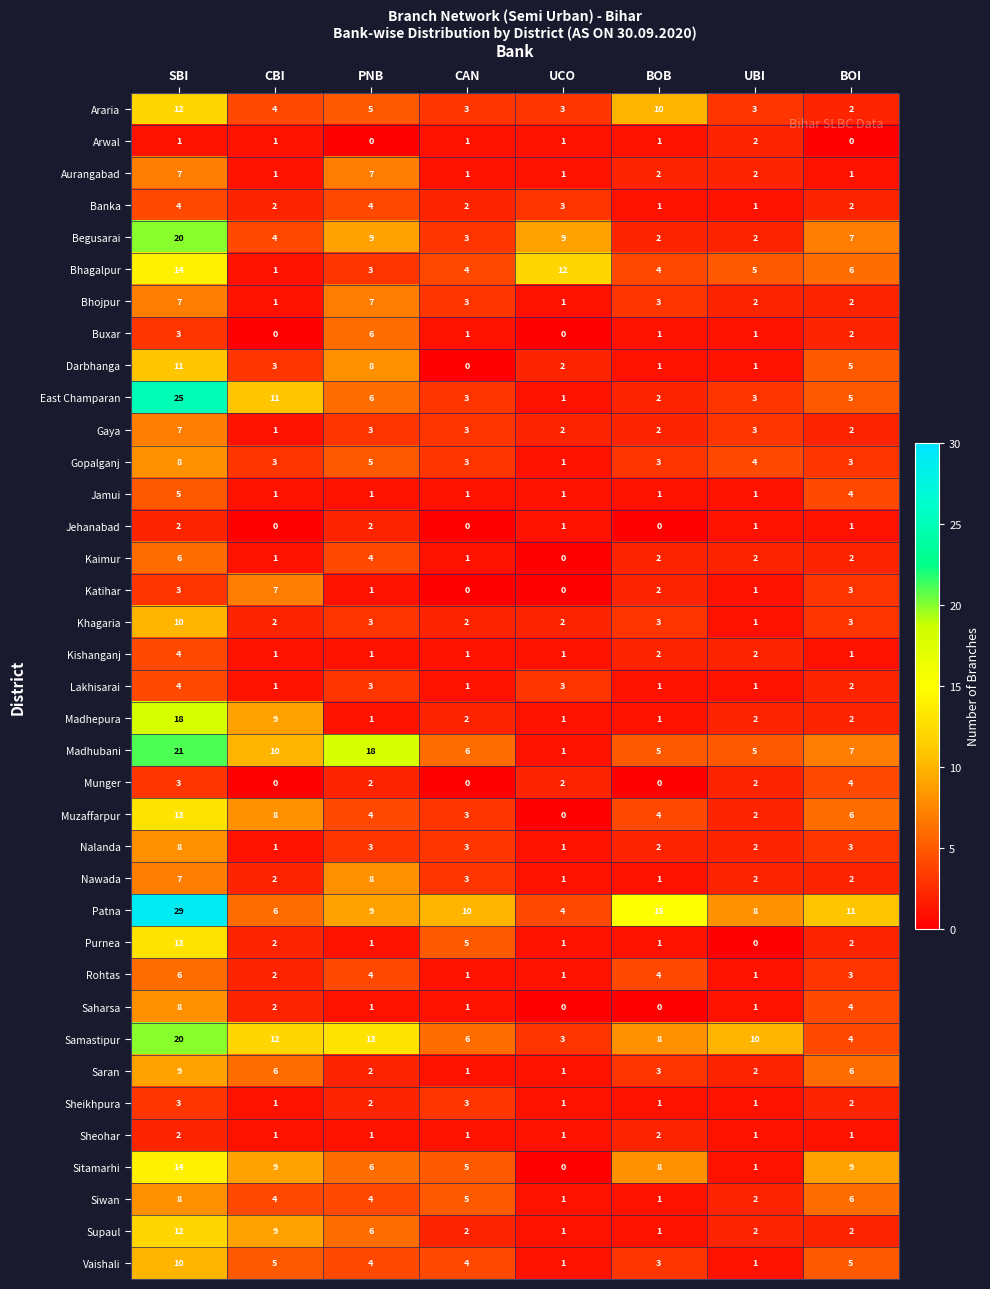

What is the total value across all series at BOI?

132